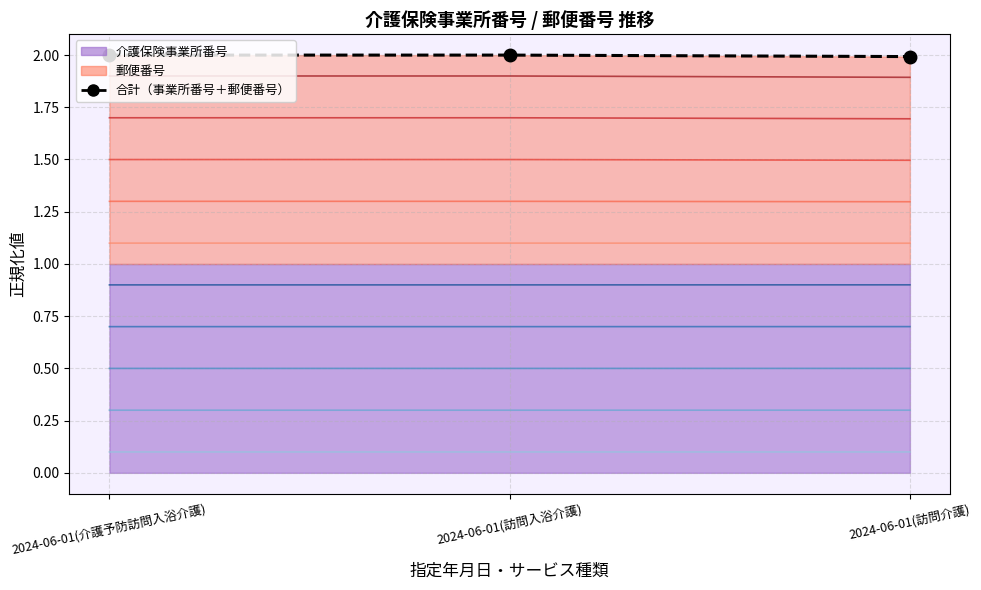

Reading left to right, transcribe all the data shown in this chart.

介護保険事業所番号 line 1: 2024-06-01(介護予防訪問入浴介護)=0.1	2024-06-01(訪問入浴介護)=0.1	2024-06-01(訪問介護)=0.1
郵便番号 line 1: 2024-06-01(介護予防訪問入浴介護)=1.1	2024-06-01(訪問入浴介護)=1.1	2024-06-01(訪問介護)=1.1
合計（事業所番号＋郵便番号）: 2024-06-01(介護予防訪問入浴介護)=2.0	2024-06-01(訪問入浴介護)=2.0	2024-06-01(訪問介護)=2.0